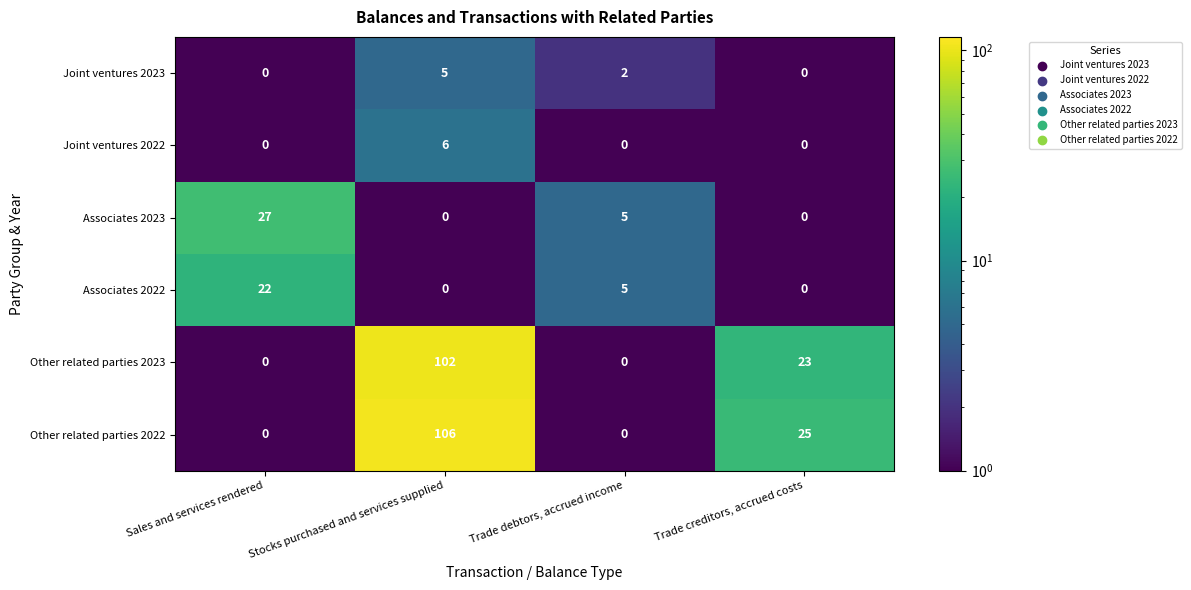

Reading left to right, what are all the values shown in this chart?

Joint ventures 2023: Sales and services rendered=0	Stocks purchased and services supplied=5	Trade debtors, accrued income=2	Trade creditors, accrued costs=0
Joint ventures 2022: Sales and services rendered=0	Stocks purchased and services supplied=6	Trade debtors, accrued income=0	Trade creditors, accrued costs=0
Associates 2023: Sales and services rendered=27	Stocks purchased and services supplied=0	Trade debtors, accrued income=5	Trade creditors, accrued costs=0
Associates 2022: Sales and services rendered=22	Stocks purchased and services supplied=0	Trade debtors, accrued income=5	Trade creditors, accrued costs=0
Other related parties 2023: Sales and services rendered=0	Stocks purchased and services supplied=102	Trade debtors, accrued income=0	Trade creditors, accrued costs=23
Other related parties 2022: Sales and services rendered=0	Stocks purchased and services supplied=106	Trade debtors, accrued income=0	Trade creditors, accrued costs=25